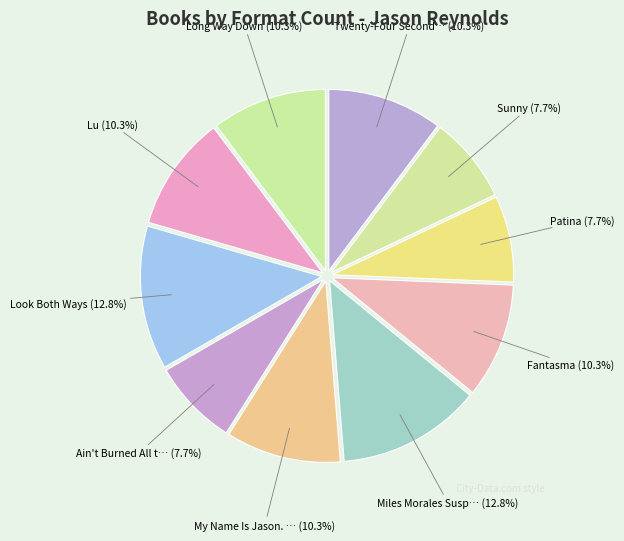

How many segments does this pie chart have?

10